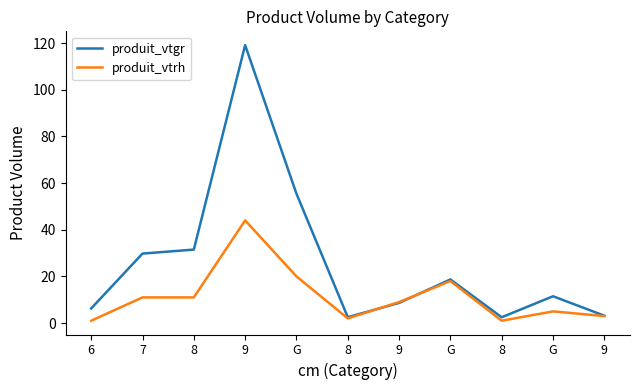

After their last crossing, which series has the higher values: produit_vtrh or produit_vtgr?

produit_vtgr